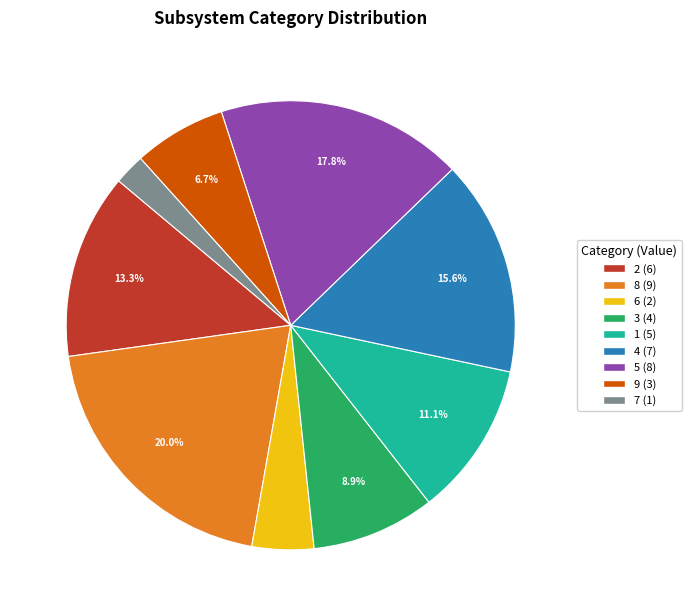

Count the number of slices in the pie.

9